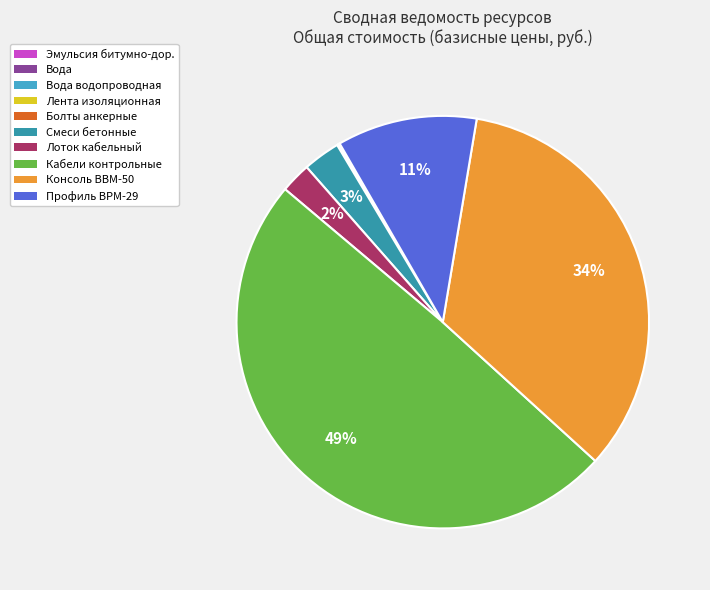

Which category has the biggest portion of the pie?

Кабели контрольные